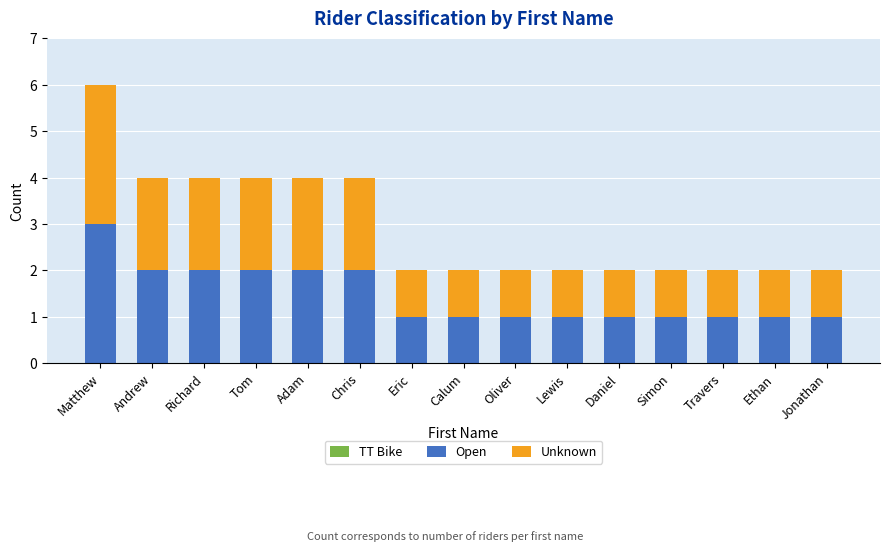

What is the sum of the Open values at Oliver and Adam?

3